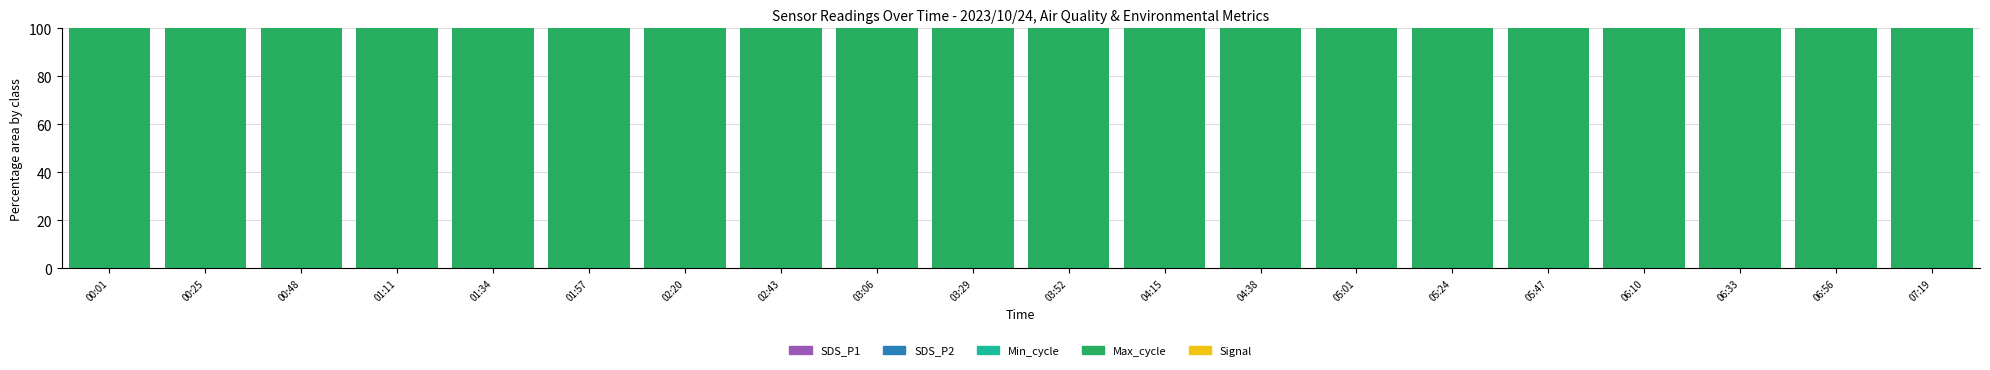

Does the chart contain stacked bars?

Yes